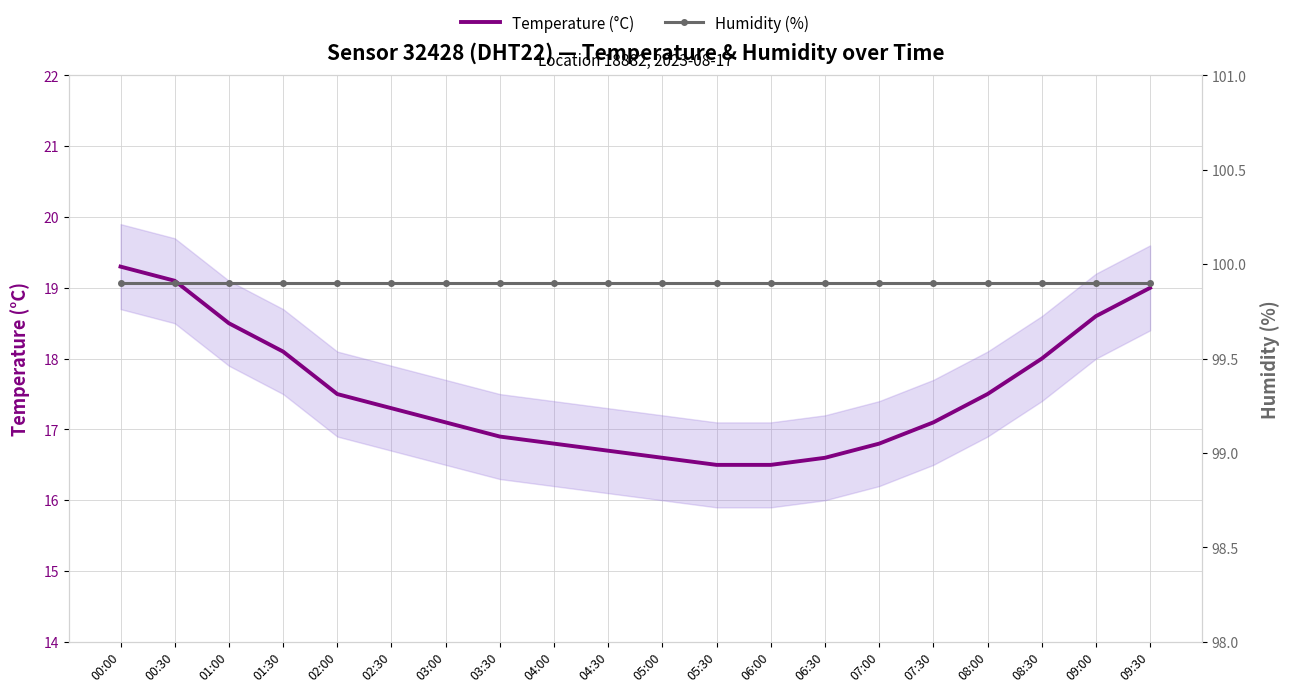

True or false: Humidity (%) and Temperature (°C) cross at least once.

False